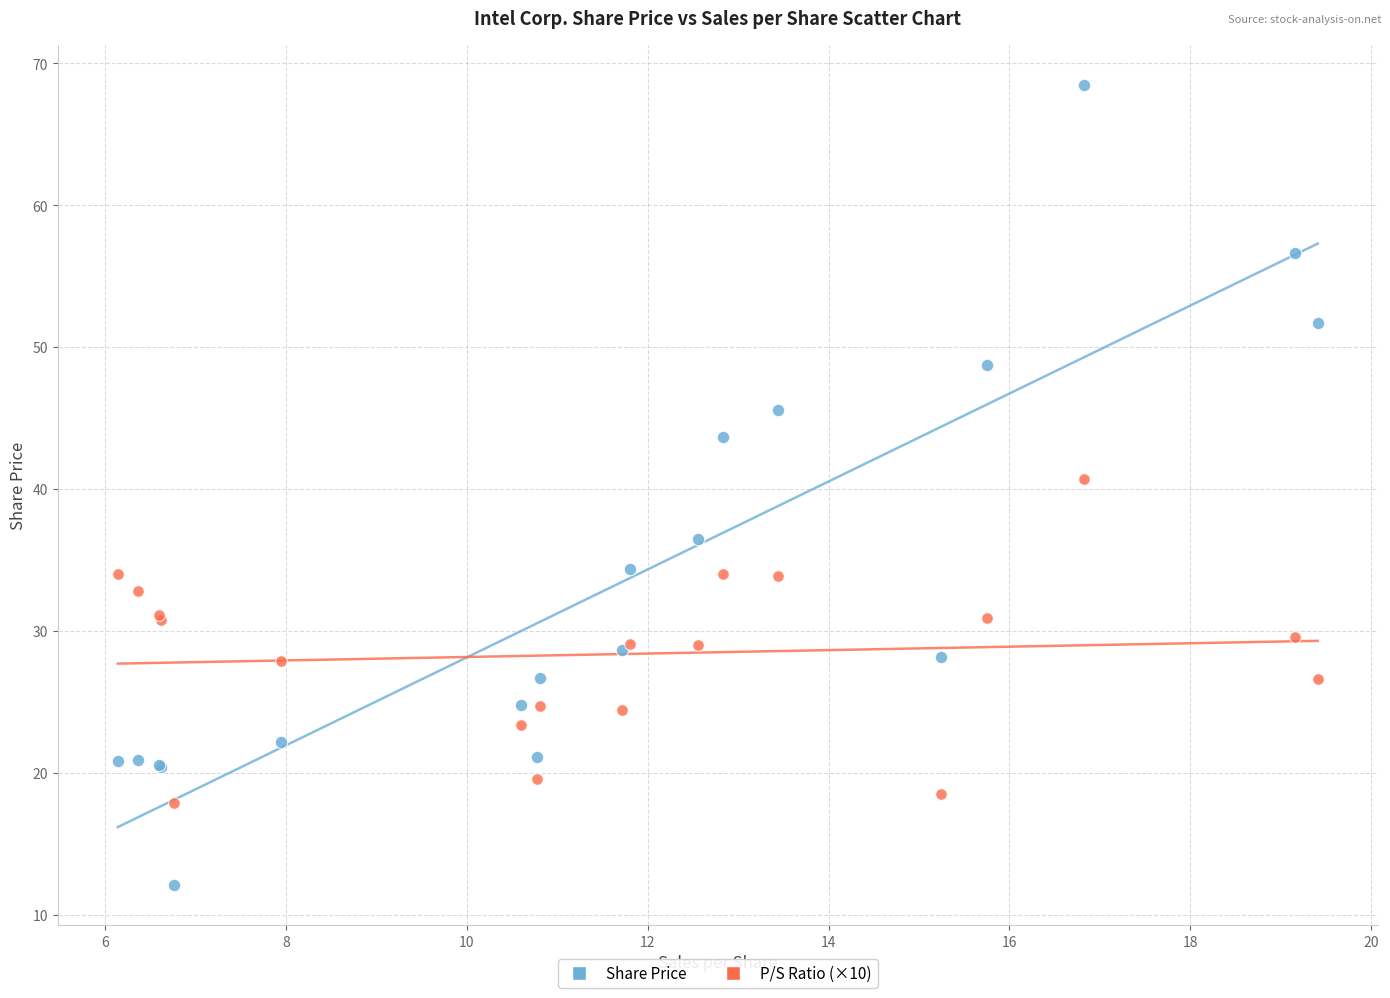

Across all series, what Y value is closest to 40?

40.7